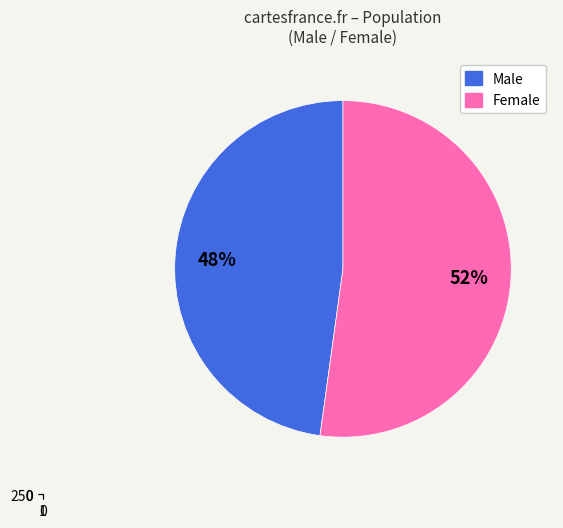

Which category has the biggest portion of the pie?

Female